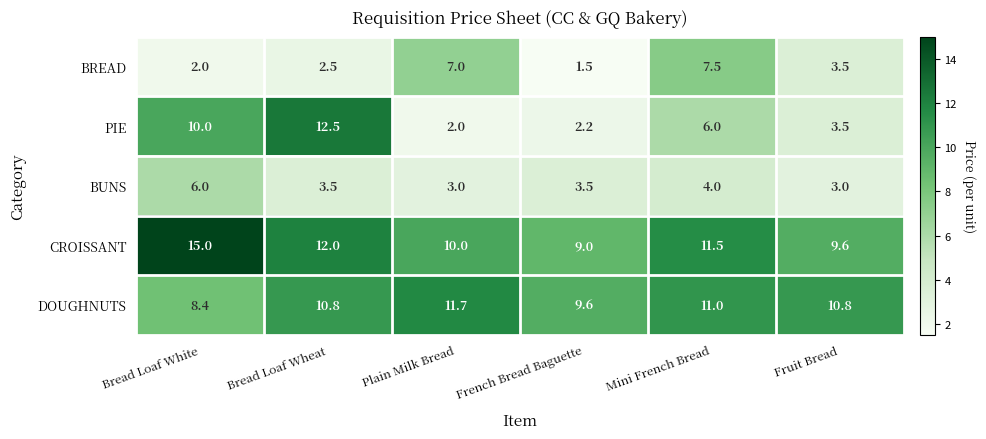

Which label corresponds to the smallest value in the chart?

French Bread Baguette